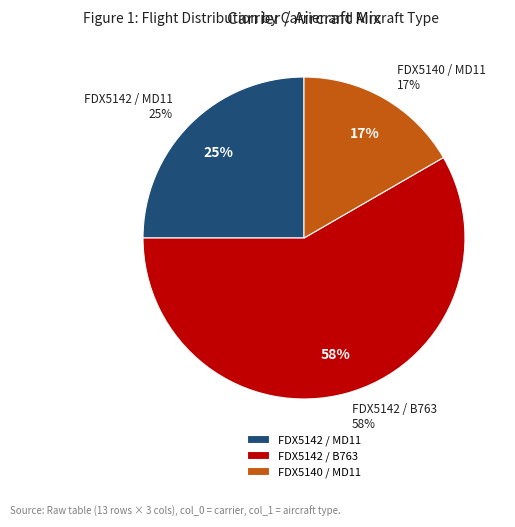

To the nearest percent, what portion does FDX5140 / MD11 represent?

17%